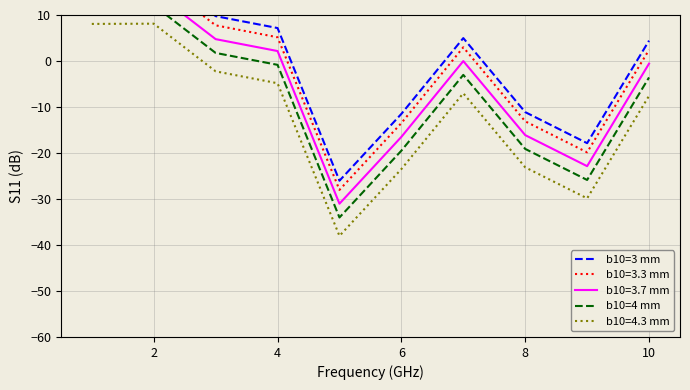

The value of b10=4.3 mm at 6 is -34.8. True or false?

False